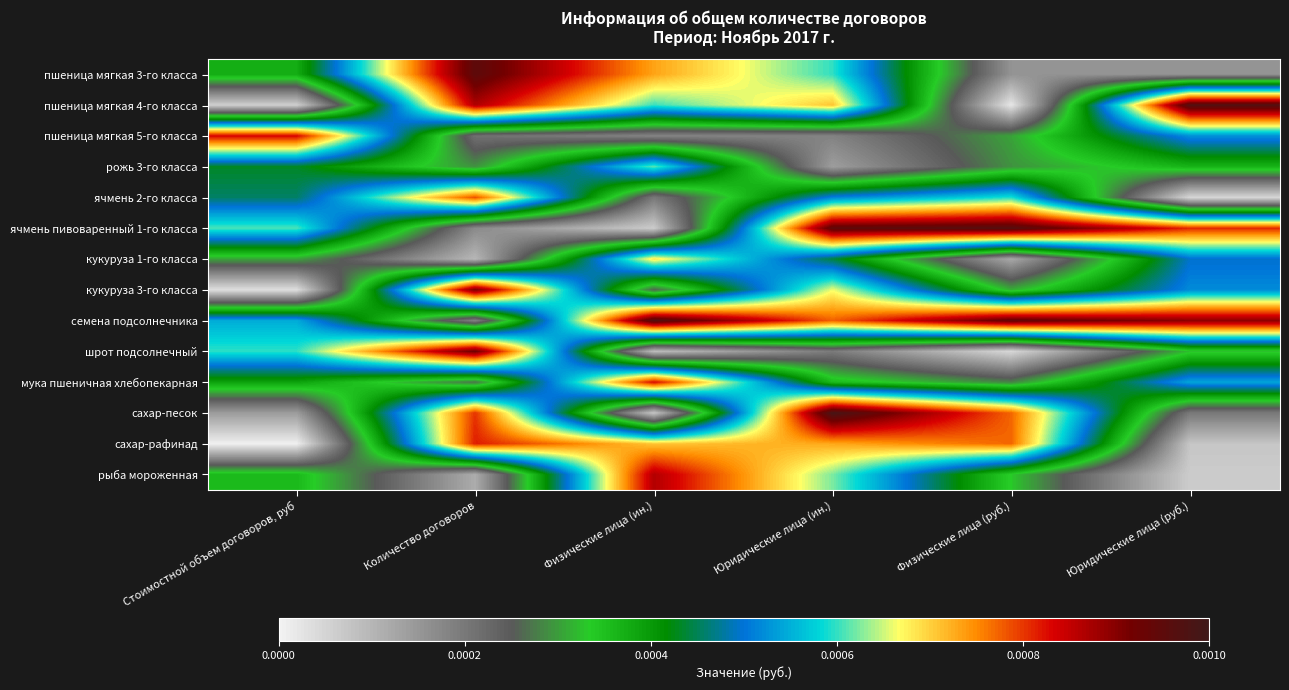

At Физические лица (руб.), list the series in order from largest to smallest.

ячмень пивоваренный 1-го класса, семена подсолнечника, сахар-песок, сахар-рафинад, ячмень 2-го класса, рыба мороженная, кукуруза 3-го класса, пшеница мягкая 5-го класса, рожь 3-го класса, мука пшеничная хлебопекарная, пшеница мягкая 3-го класса, кукуруза 1-го класса, шрот подсолнечный, пшеница мягкая 4-го класса